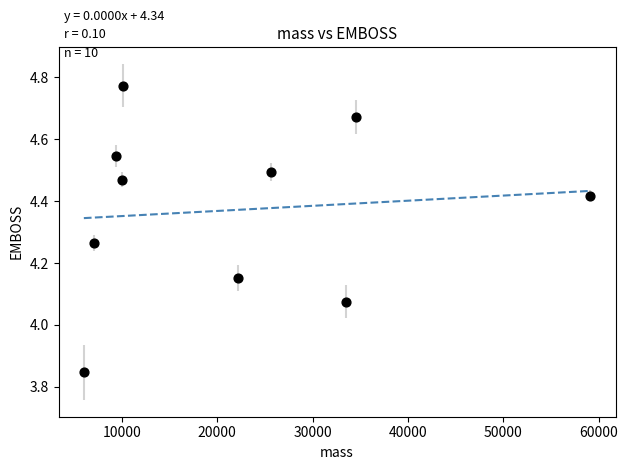

What is the range of Y values (max minus min)?

0.9